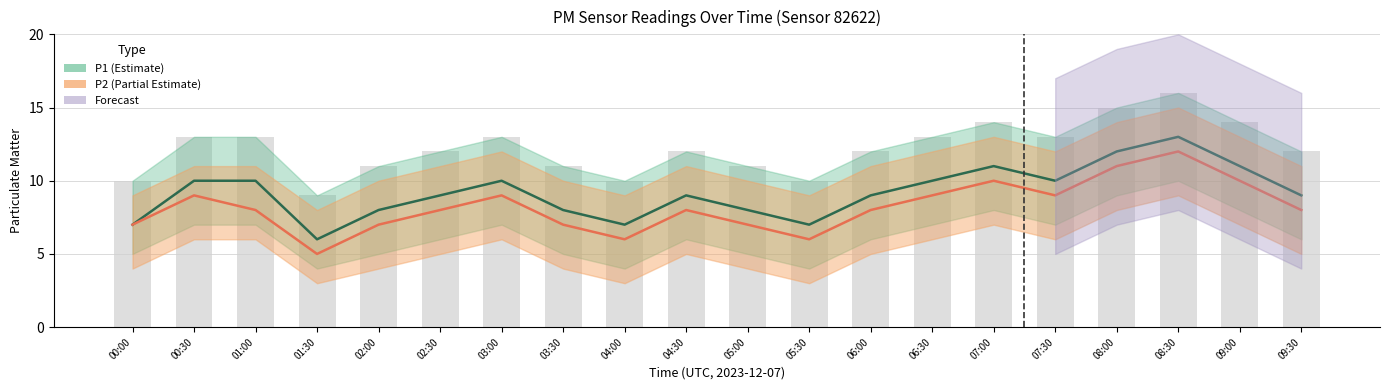

The value of P2 (Partial Estimate) at 07:30 is 14. True or false?

False